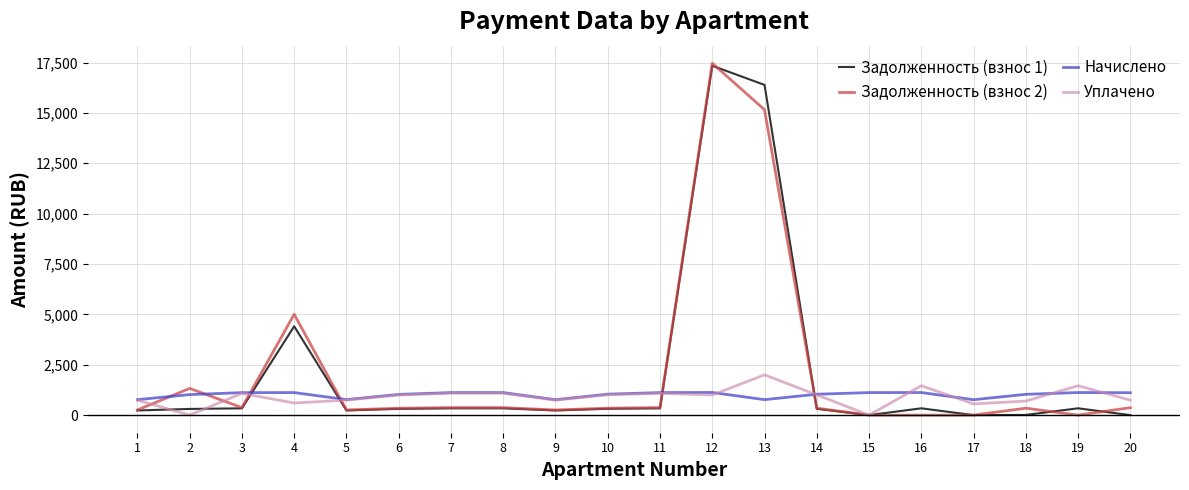

What are all the series names shown in the legend?

Задолженность (взнос 1), Задолженность (взнос 2), Начислено, Уплачено